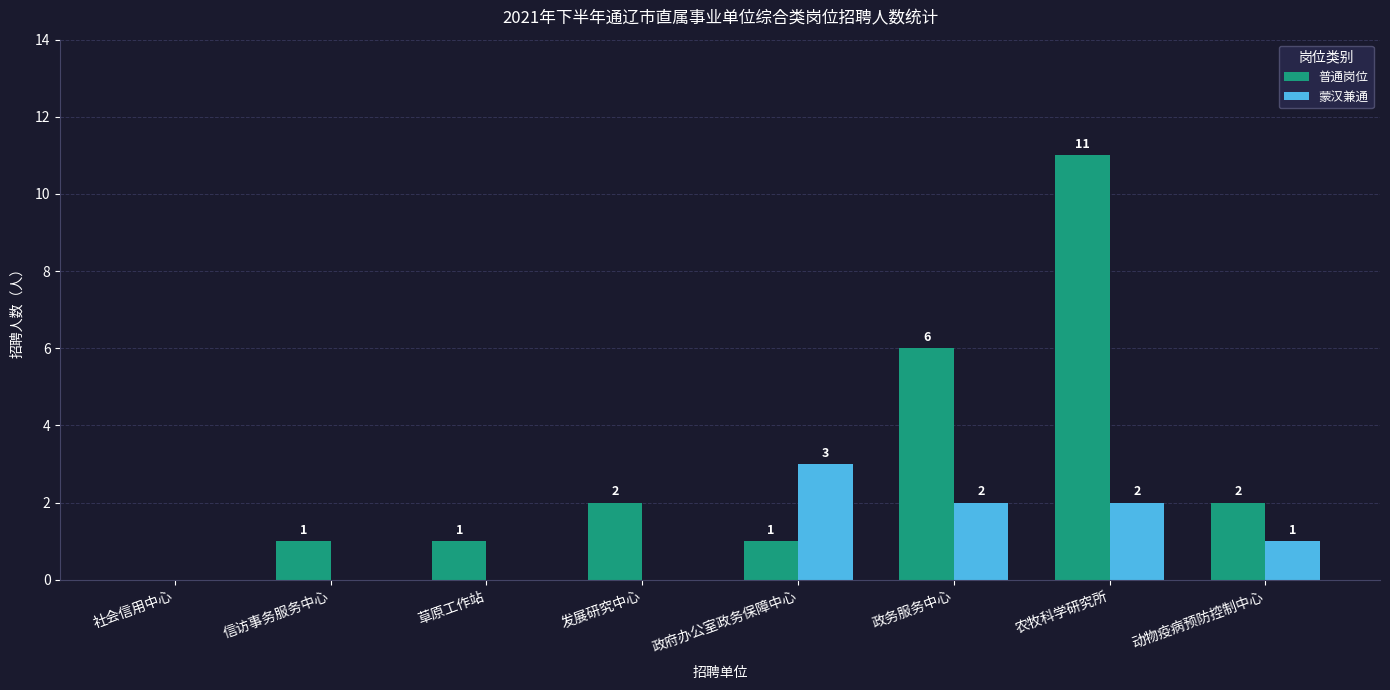

Which series changed the most between 社会信用中心 and 农牧科学研究所?

普通岗位